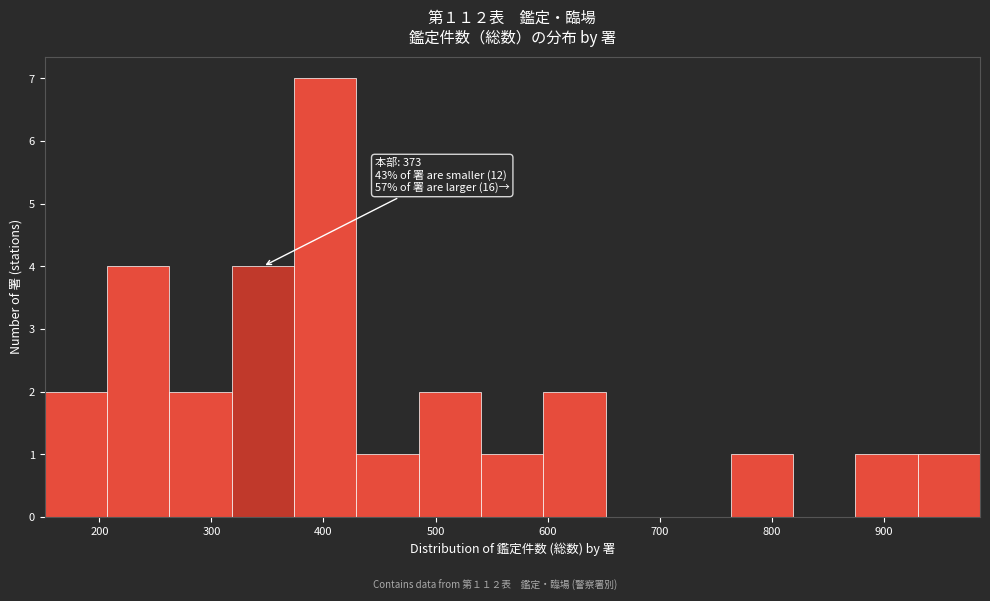

Which range on the x-axis has the tallest bar?

370 to 430